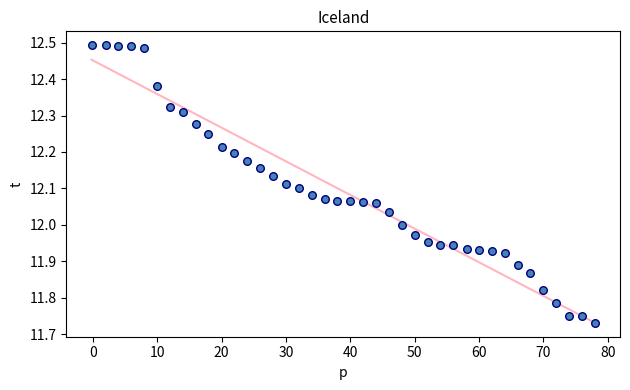

What is the range of X values (max minus min)?

78.2